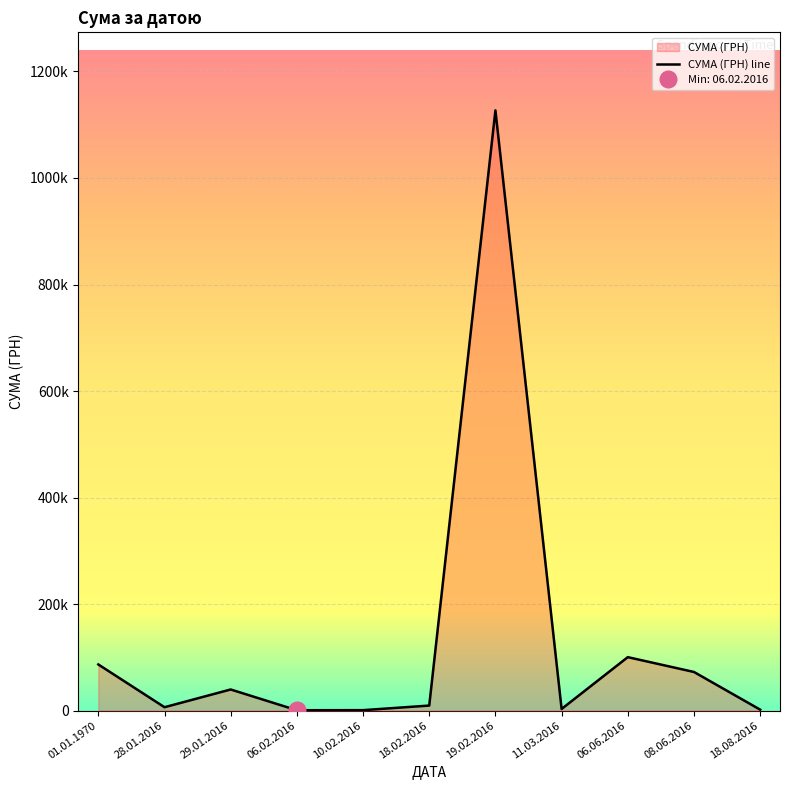

What is the label of the 2nd point from the left?

28.01.2016